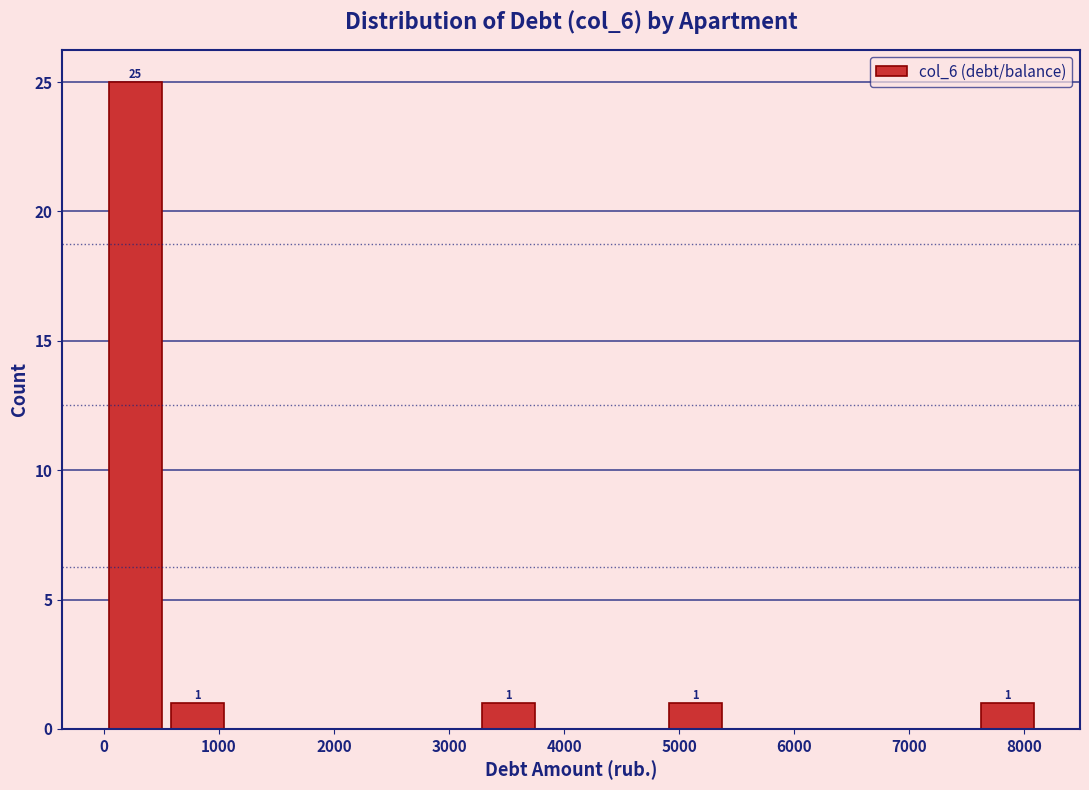

Over which range of the x-axis is the bar tallest?

0 to 500